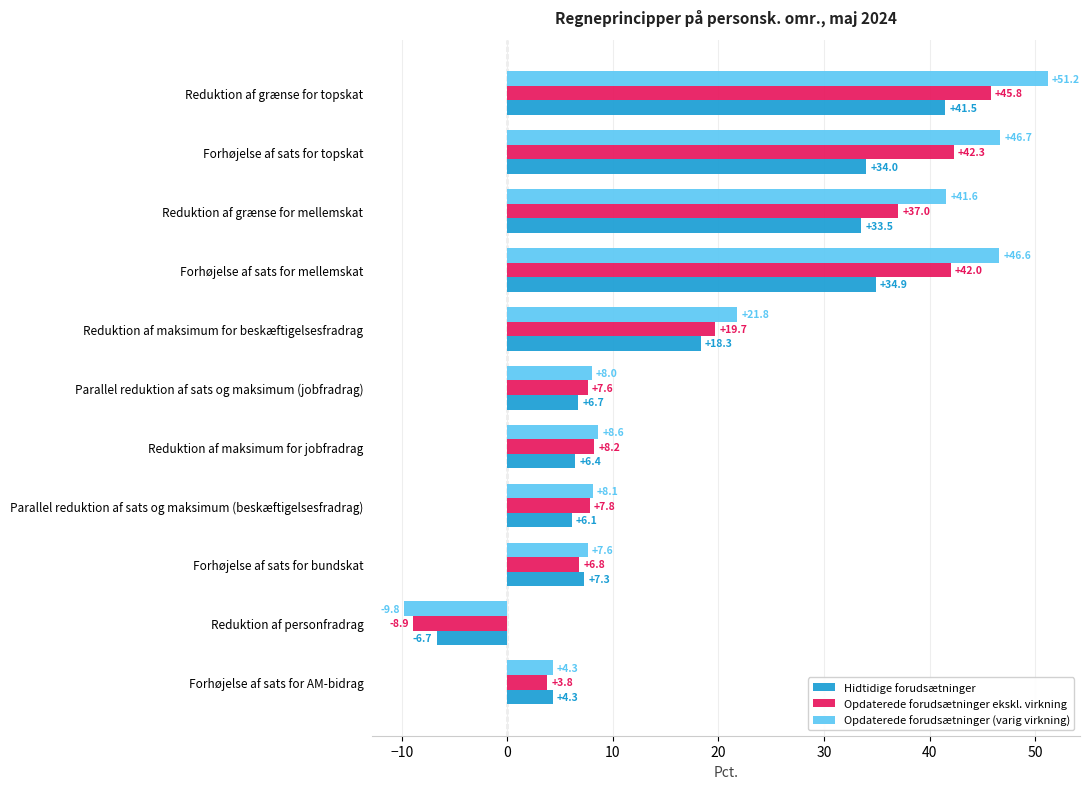

What is the total value across all series at Forhøjelse af sats for topskat?

123.0